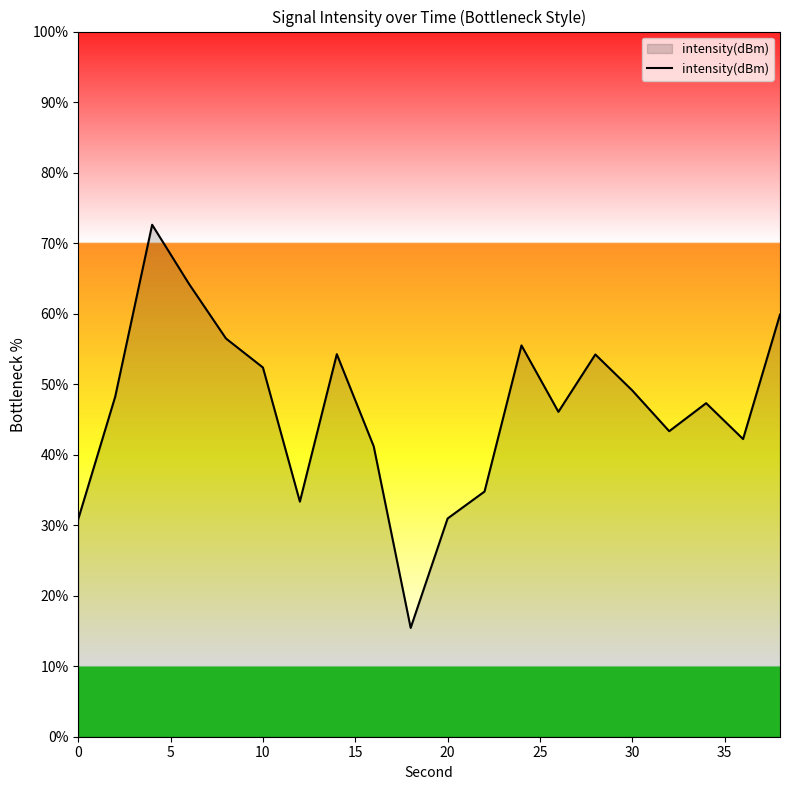

What is the minimum value shown in the chart?

15.4